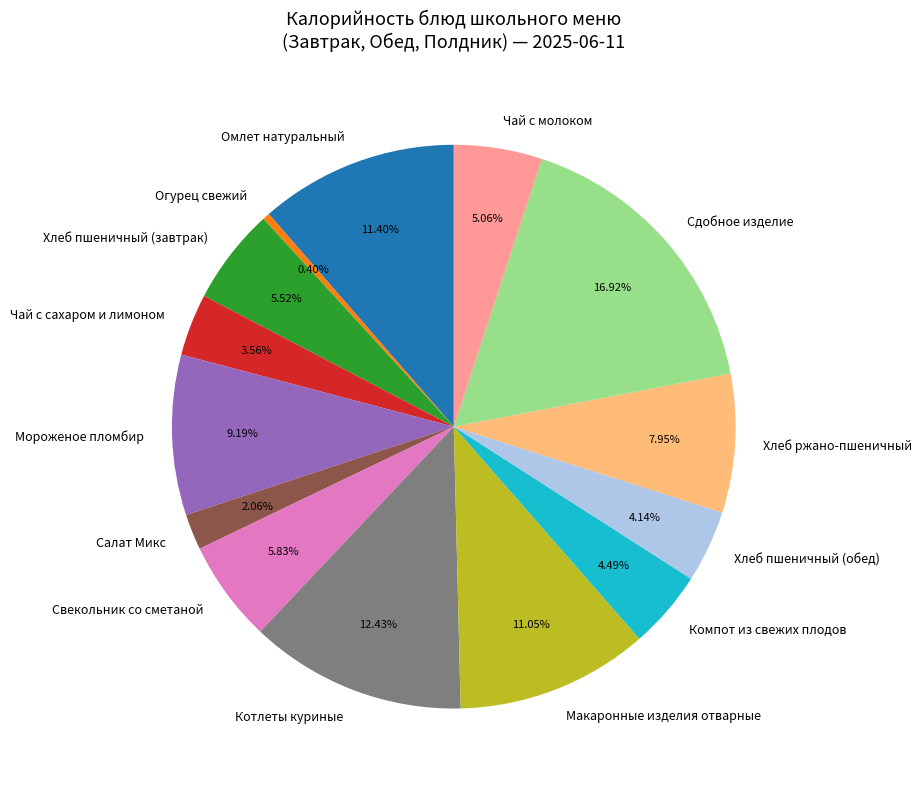

Do Компот из свежих плодов and Хлеб ржано-пшеничный together represent more than half of the pie?

No